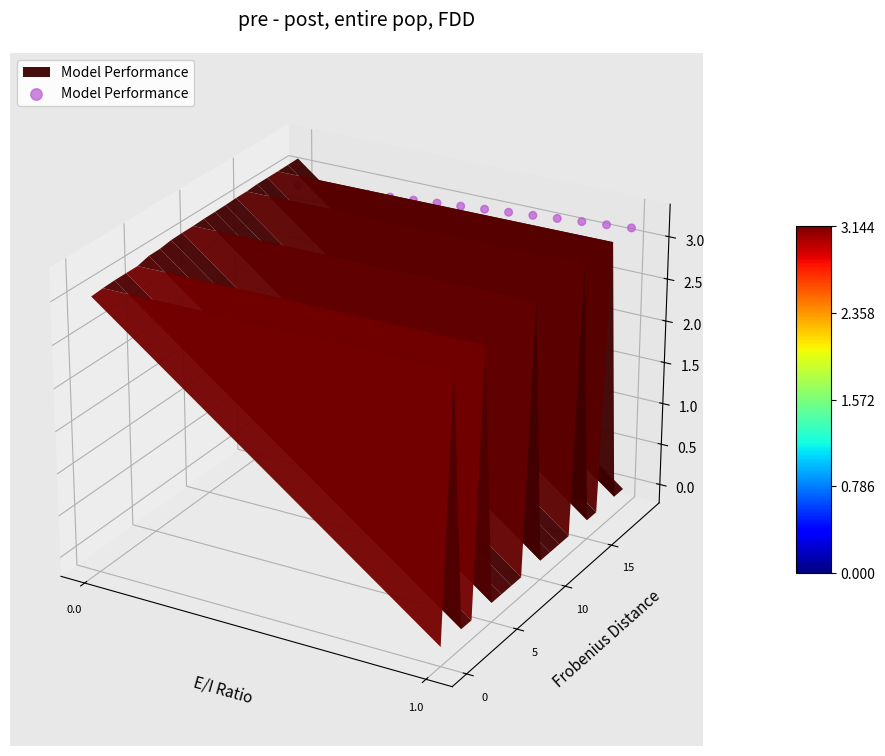

Is it true that the value at 5 is 0.0?

False